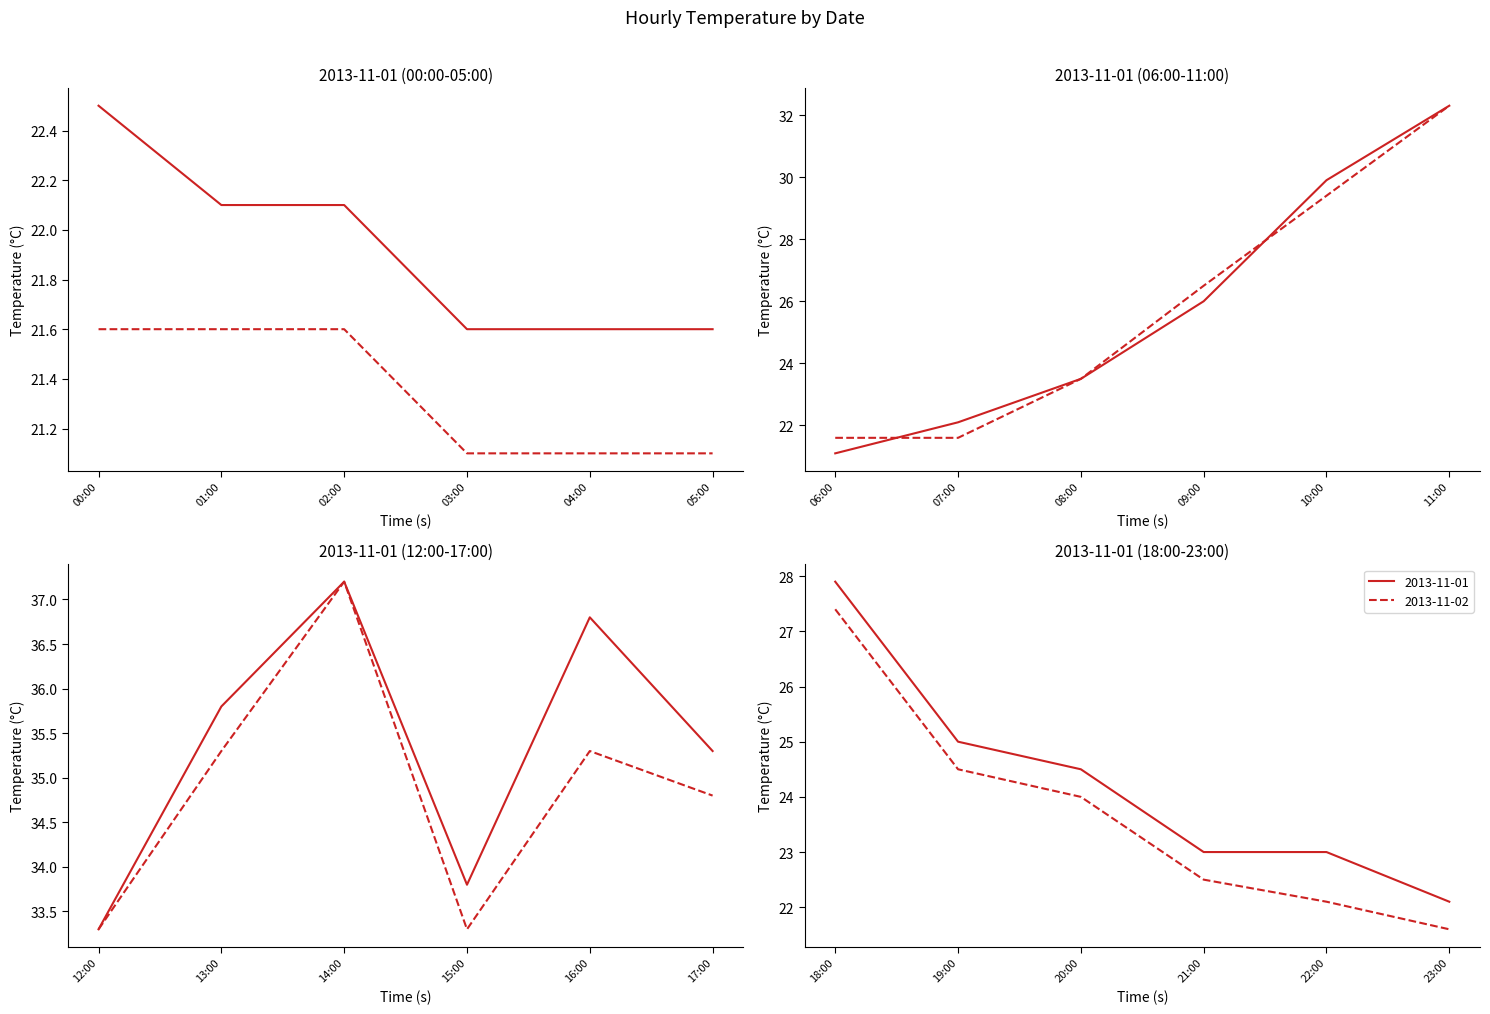

True or false: 2013-11-01 has more than 1 points higher than both neighbors.

True